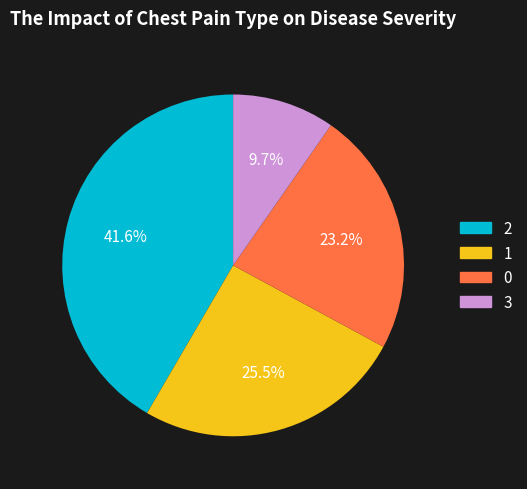

Count the number of slices in the pie.

4